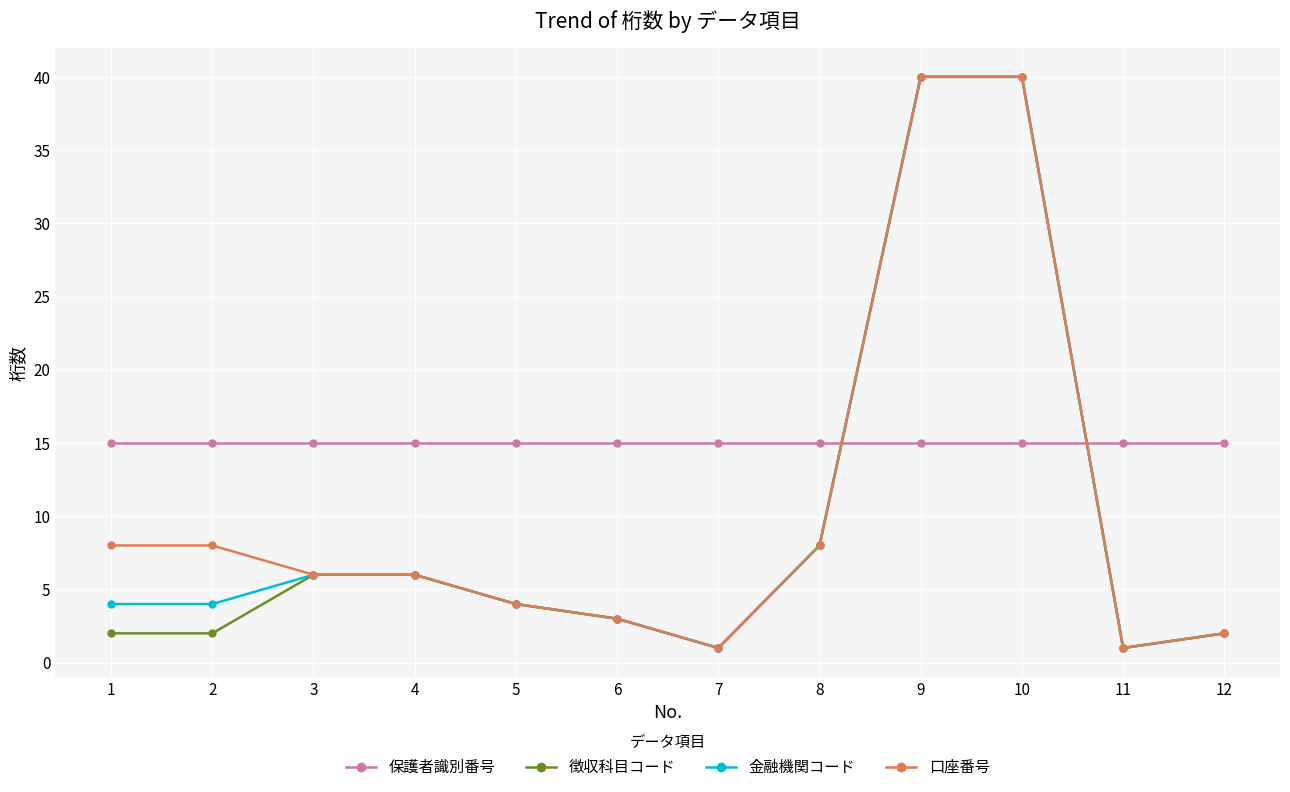

What is the sum of all 口座番号 values?

127